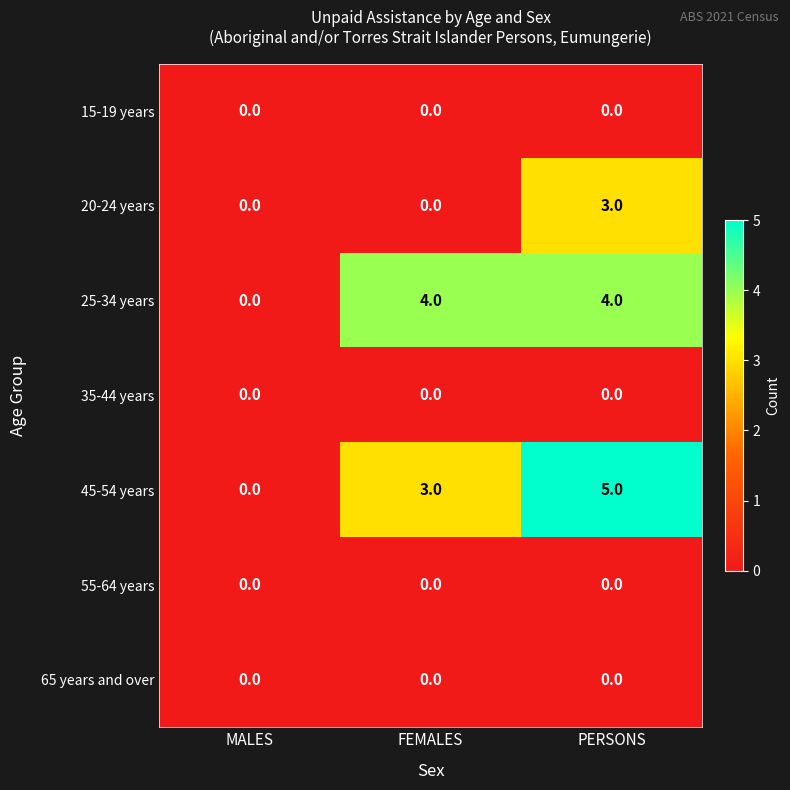

Reading left to right, extract all data points from this chart.

15-19 years: 0	0	0
20-24 years: 0	0	3
25-34 years: 0	4	4
35-44 years: 0	0	0
45-54 years: 0	3	5
55-64 years: 0	0	0
65 years and over: 0	0	0